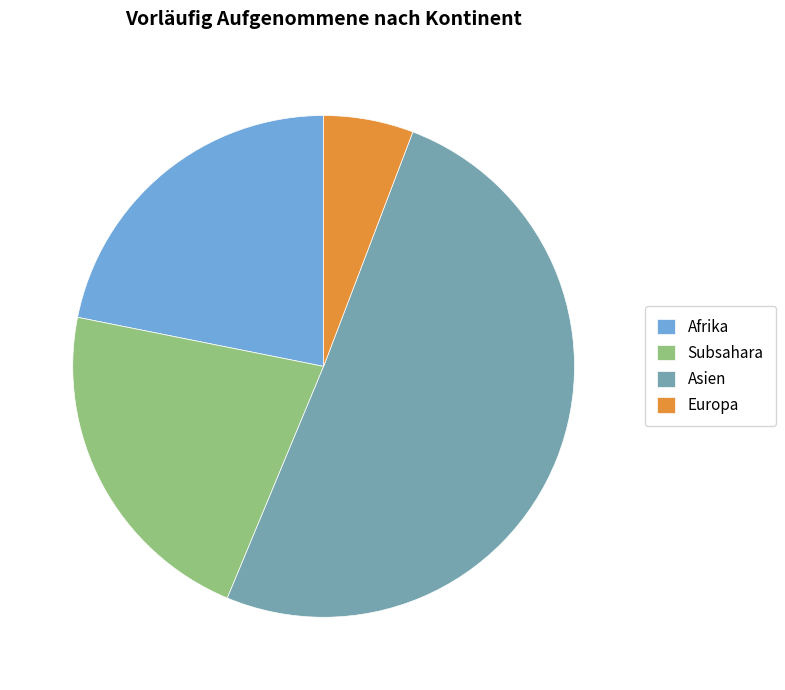

Which category has the smallest portion of the pie?

Europa